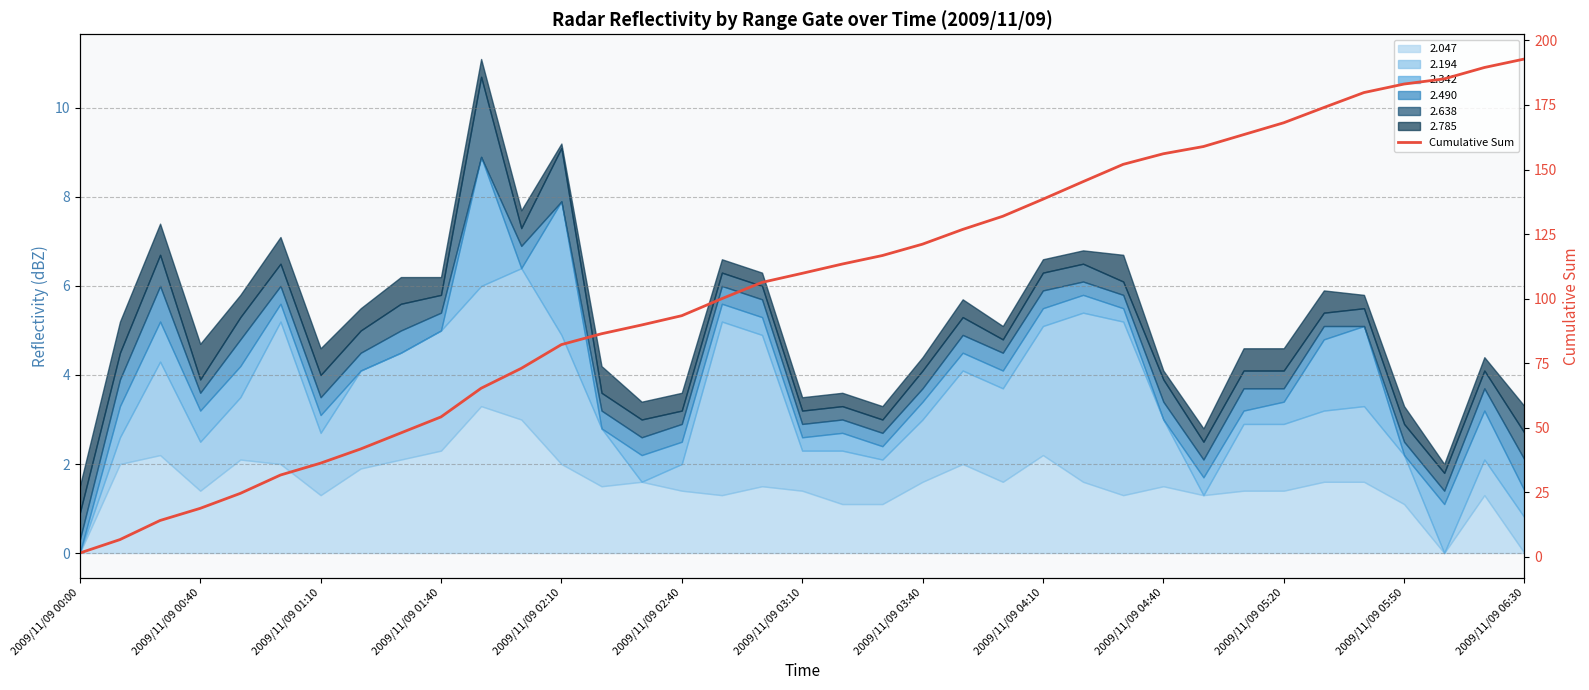

What is the difference between the second highest and second lowest values?

182.8